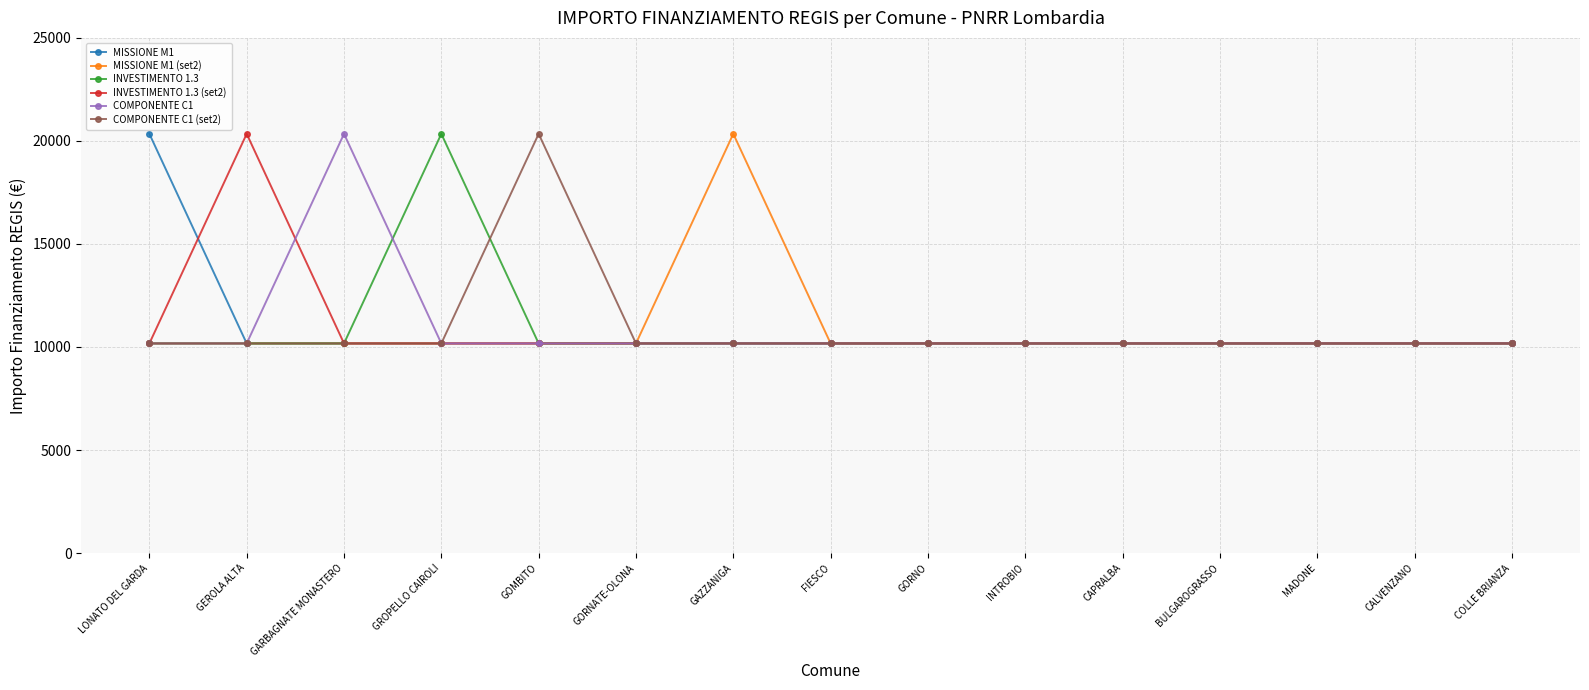

What is the sum of all COMPONENTE C1 (set2) values?

162752